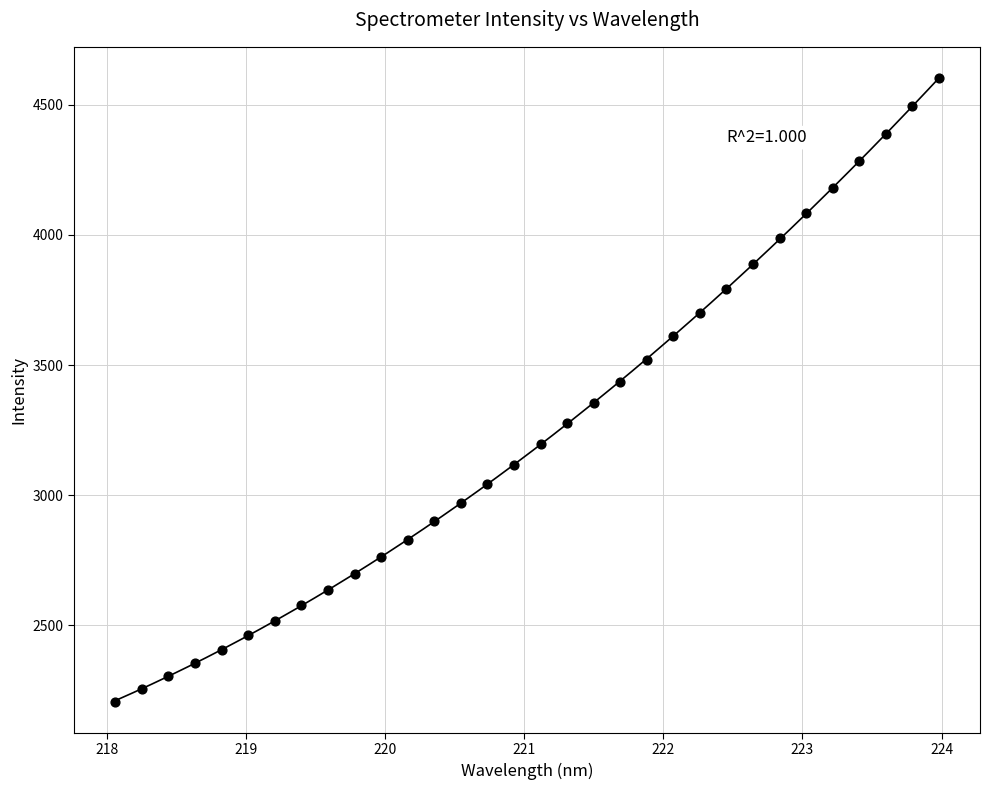

What is the range of Y values (max minus min)?

2395.5